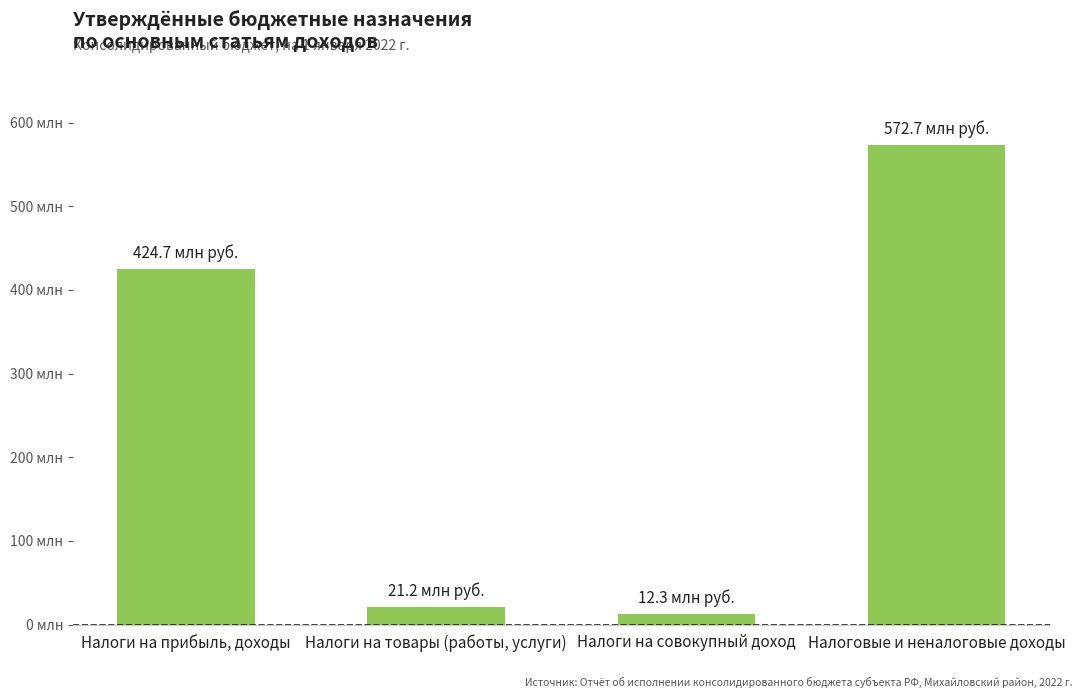

At which label is the value closest to 292509448?

Налоги на прибыль, доходы